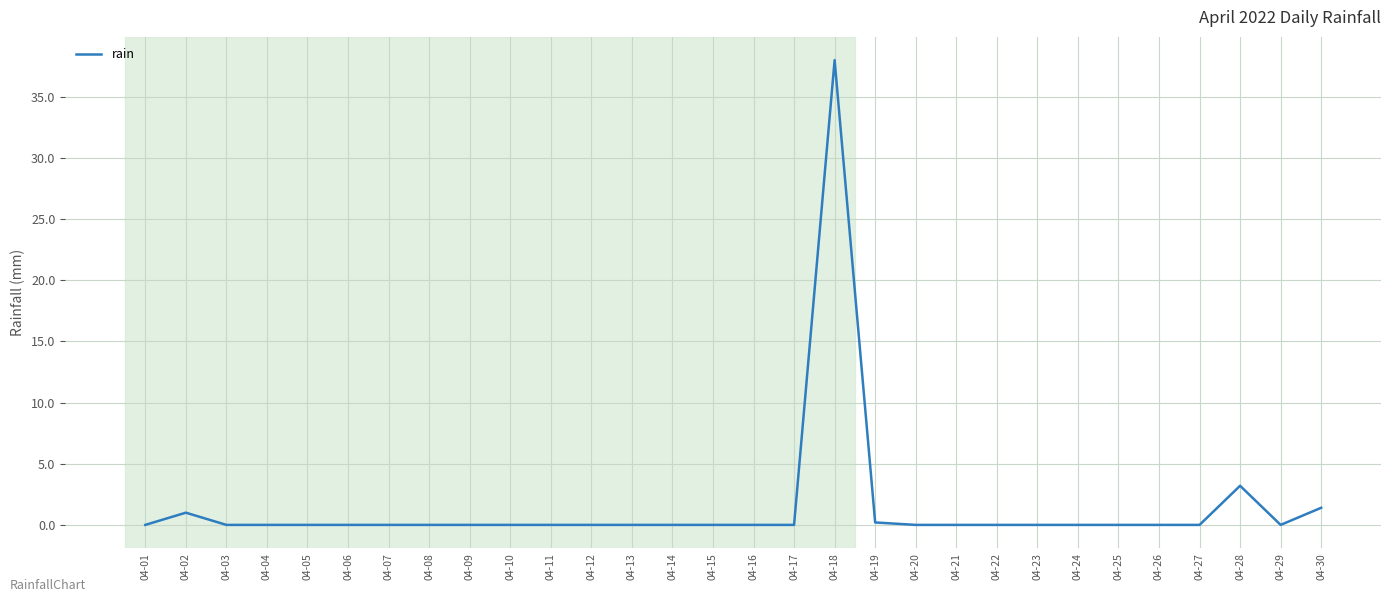

At which label is the value closest to 19?

04-28